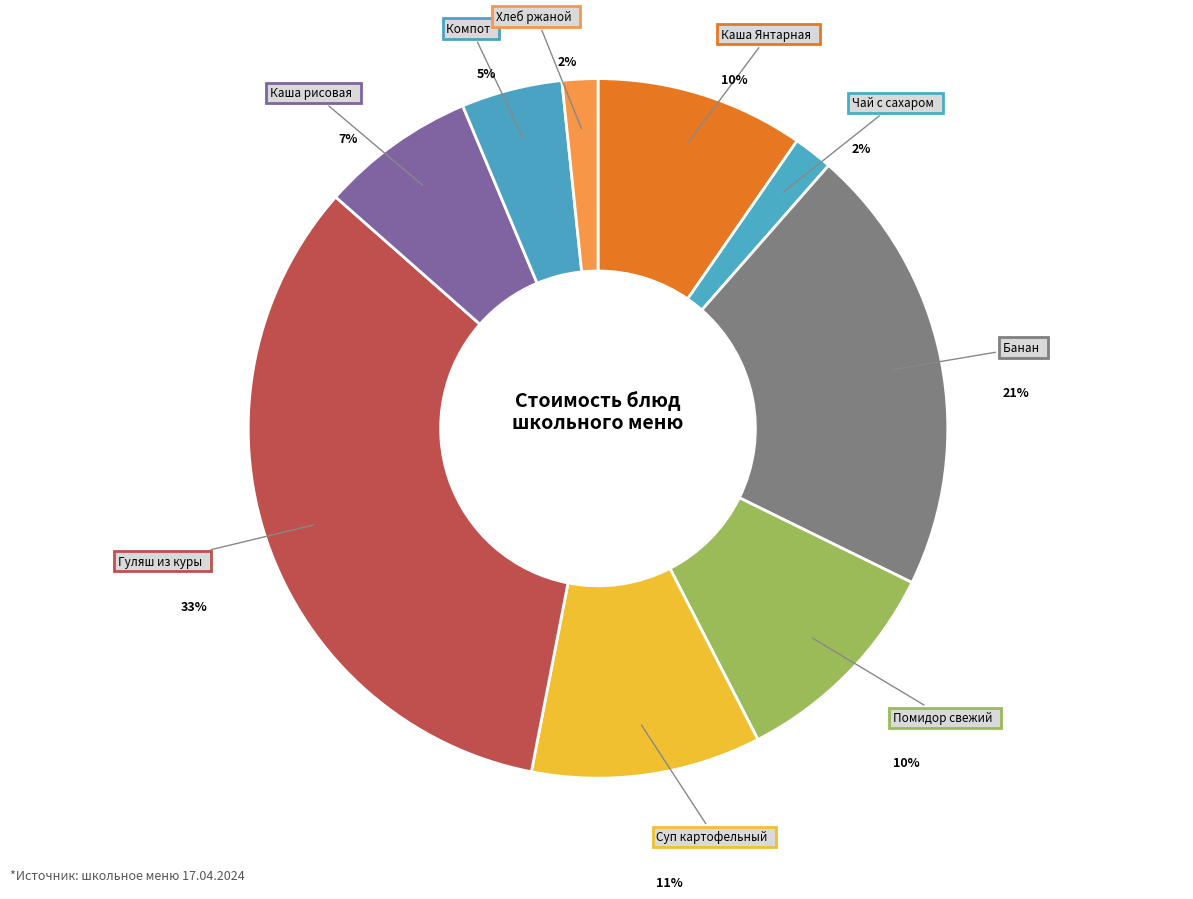

How many segments does this pie chart have?

9